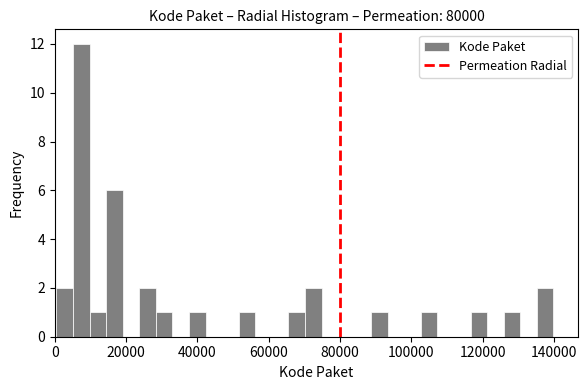

Read against the x-axis, roughly where is the centre of the tallest bar?

8000